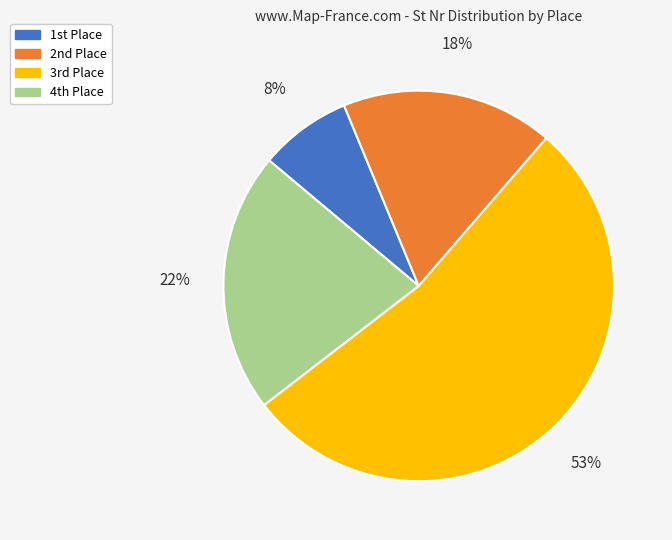

What is the smallest slice in the pie chart?

1st Place